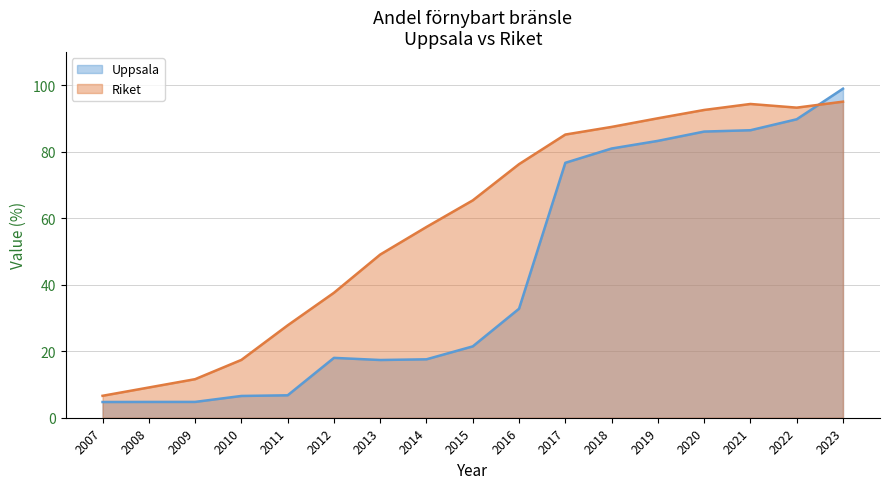

What is the difference between the maximum and minimum values in the Uppsala series?

94.3